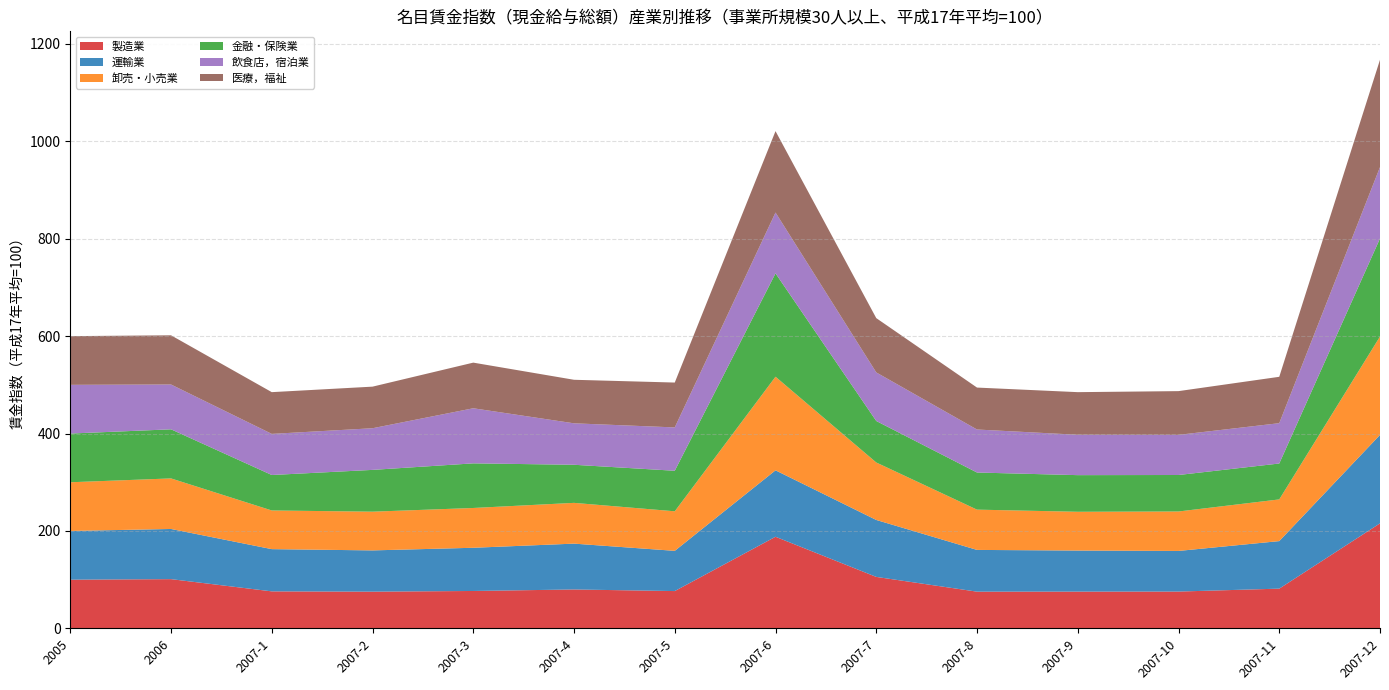

Reading left to right, extract all data points from this chart.

製造業: 100.0	101.1	76.0	75.4	76.8	79.9	76.6	188.1	105.7	75.4	75.5	75.6	81.6	215.6
運輸業: 100.0	103.0	86.7	84.7	88.7	94.1	82.6	136.4	116.9	85.7	84.3	83.4	97.6	181.6
卸売・小売業: 100.0	103.8	79.4	79.5	81.7	83.7	81.2	192.2	118.0	82.7	79.6	81.0	85.6	202.0
金融・保険業: 100.0	100.8	72.8	85.8	91.6	78.2	83.2	212.2	85.2	76.2	75.2	74.9	73.7	201.3
飲食店，宿泊業: 100.0	92.0	84.4	85.5	113.1	85.1	89.0	124.9	99.7	88.3	82.9	82.4	82.8	146.5
医療，福祉: 100.0	101.0	85.7	85.4	93.7	89.4	92.1	167.1	111.5	86.1	87.5	89.8	95.2	220.4